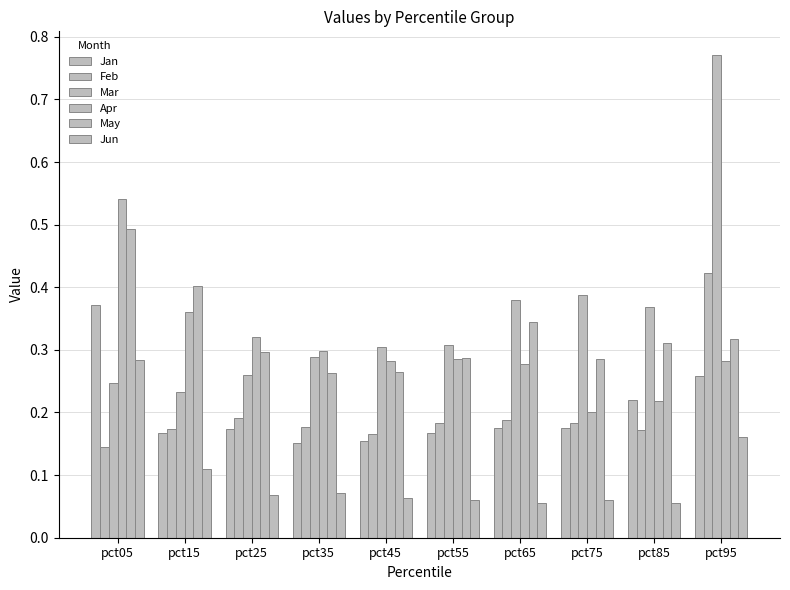

True or false: Jan has a value of 0.4 at pct05.

True